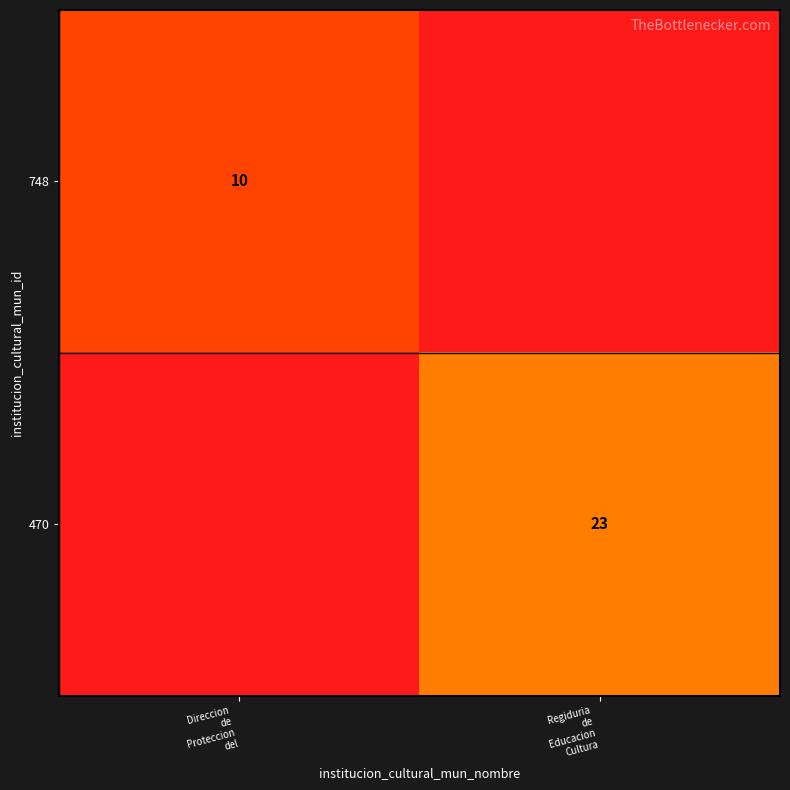

How many series are shown in this chart?

2